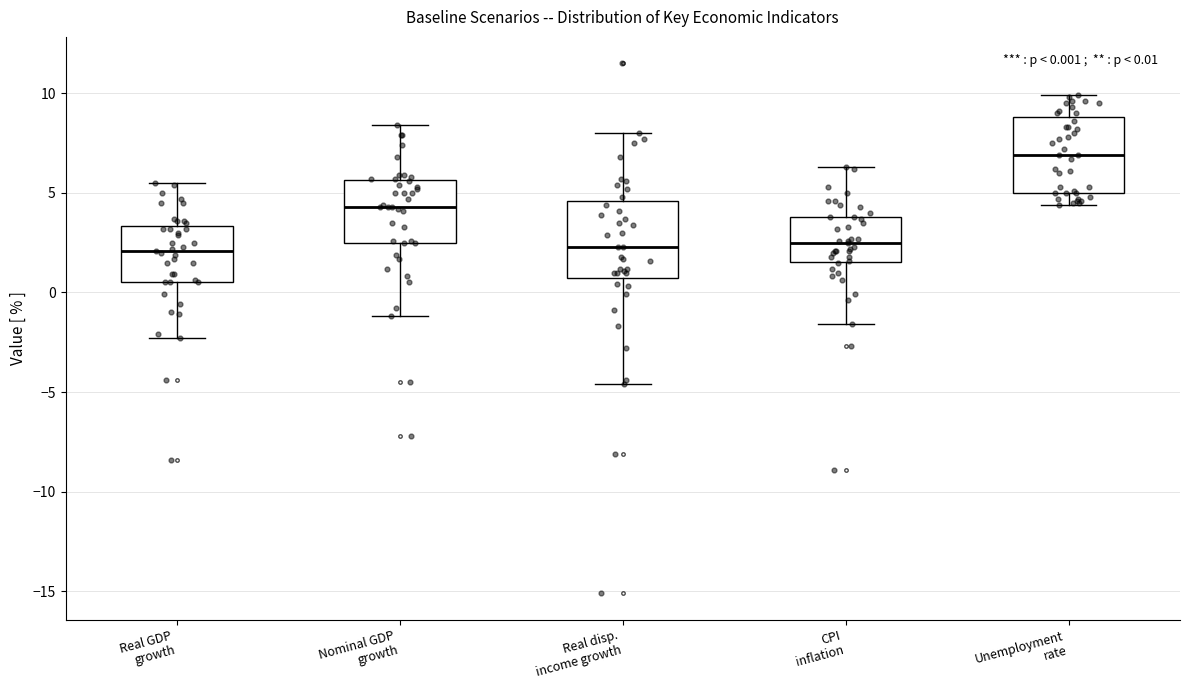

Which box has the highest median line?

Unemployment rate